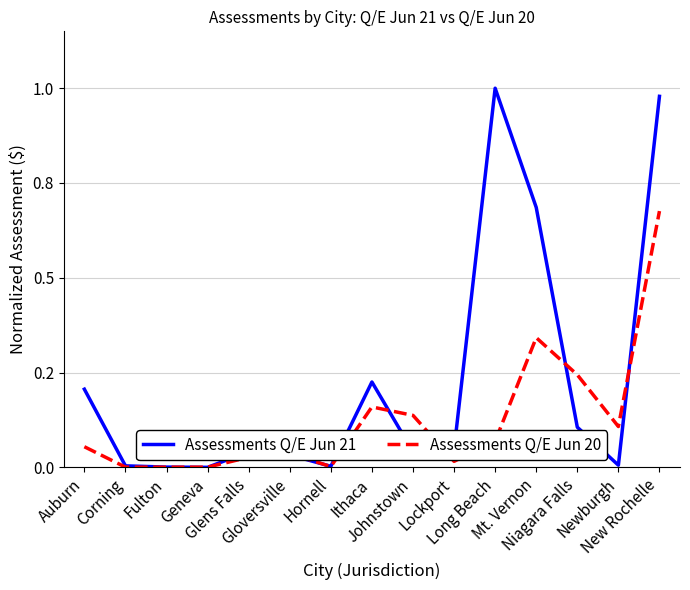

True or false: Assessments Q/E Jun 21 and Assessments Q/E Jun 20 intersect in this chart.

True